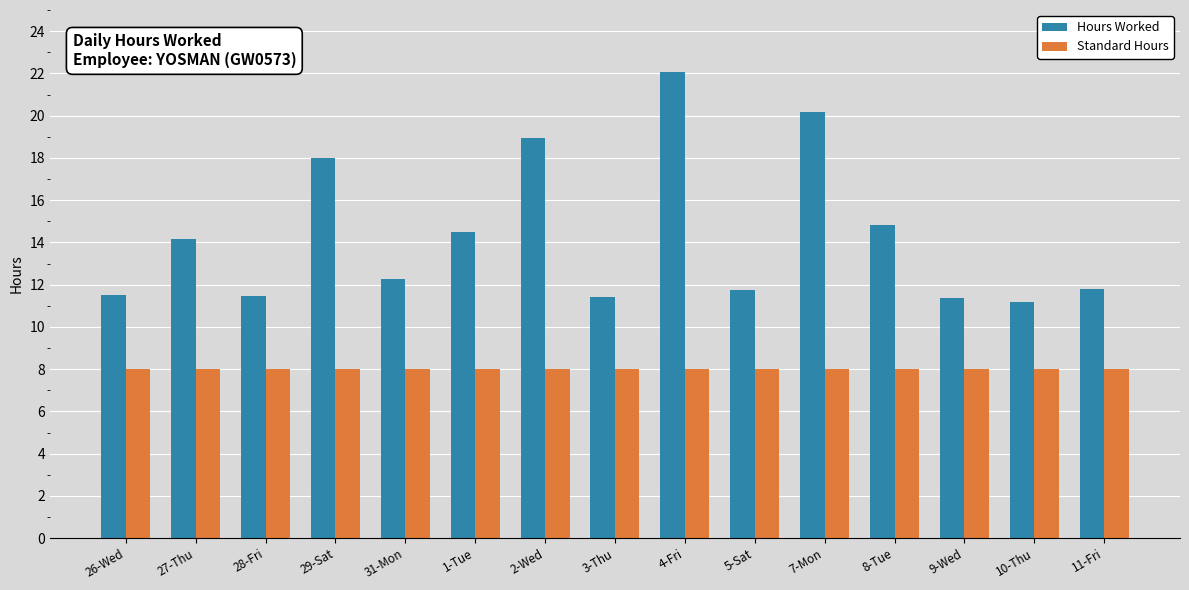

What is the lowest value of the Hours Worked series?

11.2